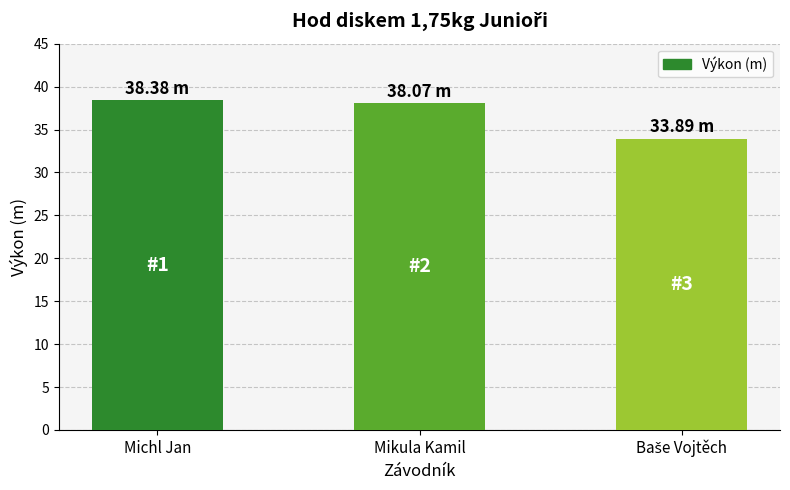

Count the number of data series in this chart.

1